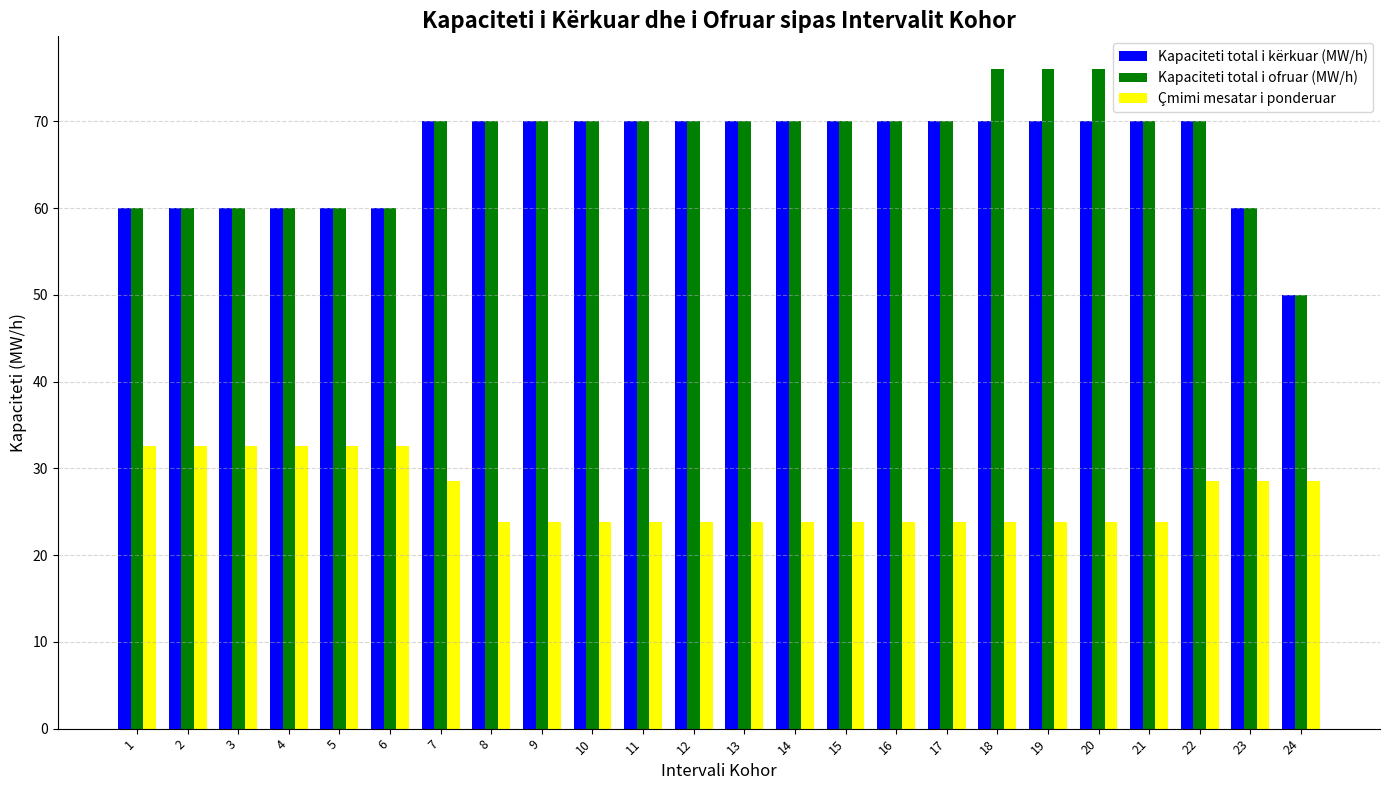

What is the lowest value of the Kapaciteti total i kërkuar (MW/h) series?

50.0